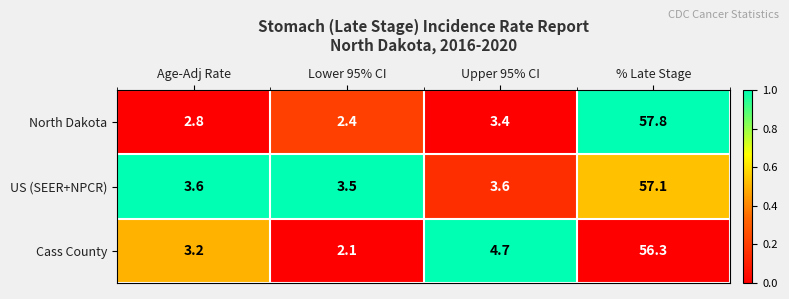

The North Dakota series shows 0.8 at Upper 95% CI. True or false?

False